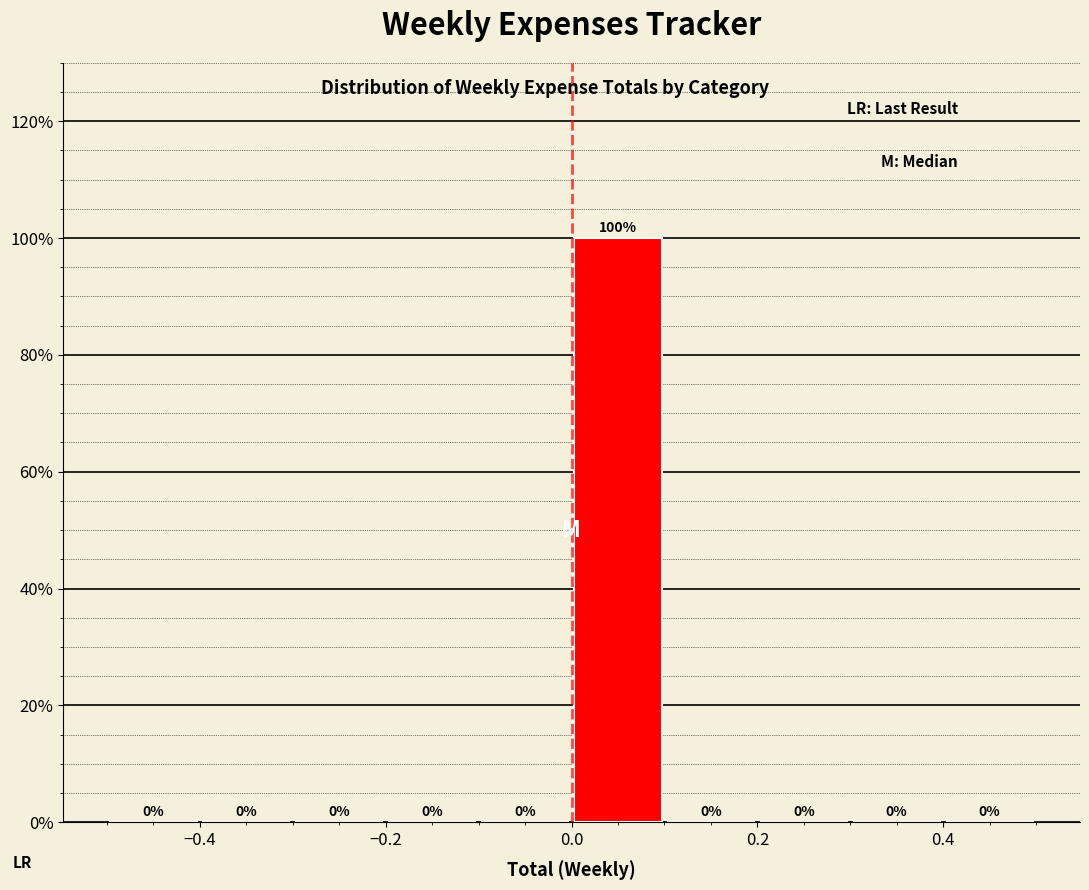

Reading left to right, list every bar in this chart as the range it spans on the x-axis followed by its height.

-0.5 to -0.4: 0
-0.4 to -0.3: 0
-0.3 to -0.2: 0
-0.2 to -0.1: 0
-0.1 to 0.0: 0
0.0 to 0.1: 100
0.1 to 0.2: 0
0.2 to 0.3: 0
0.3 to 0.4: 0
0.4 to 0.5: 0